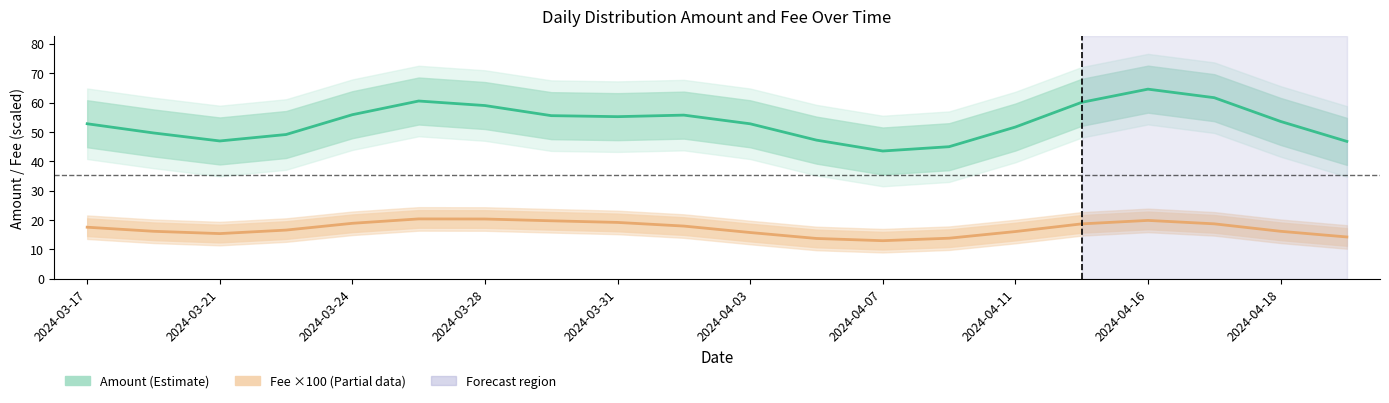

List the series in order of their peak value, lowest first.

Fee ×100 (scaled), Amount (Distribute to Holders)